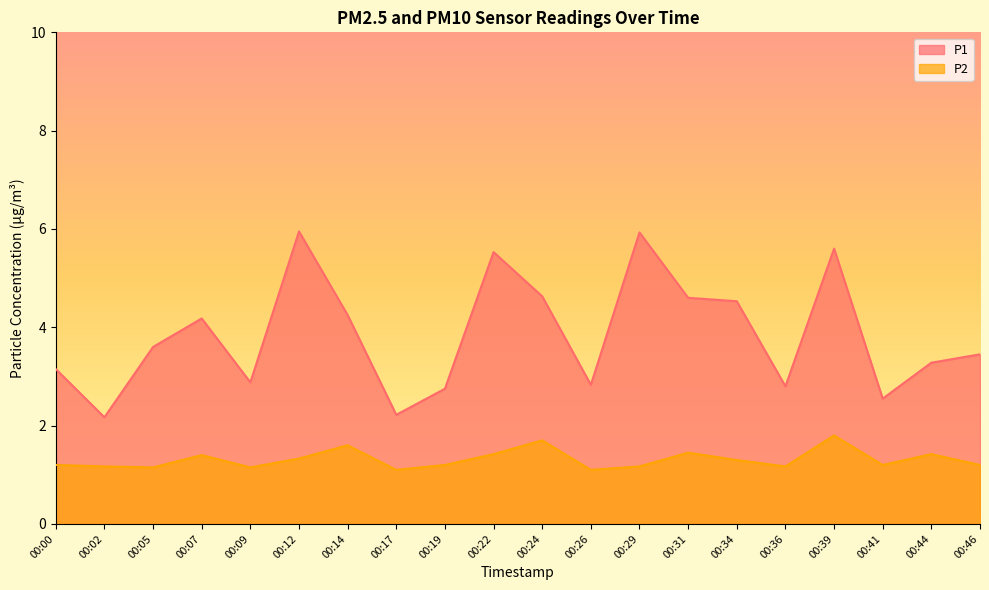

What is the lowest value of the P2 series?

1.1